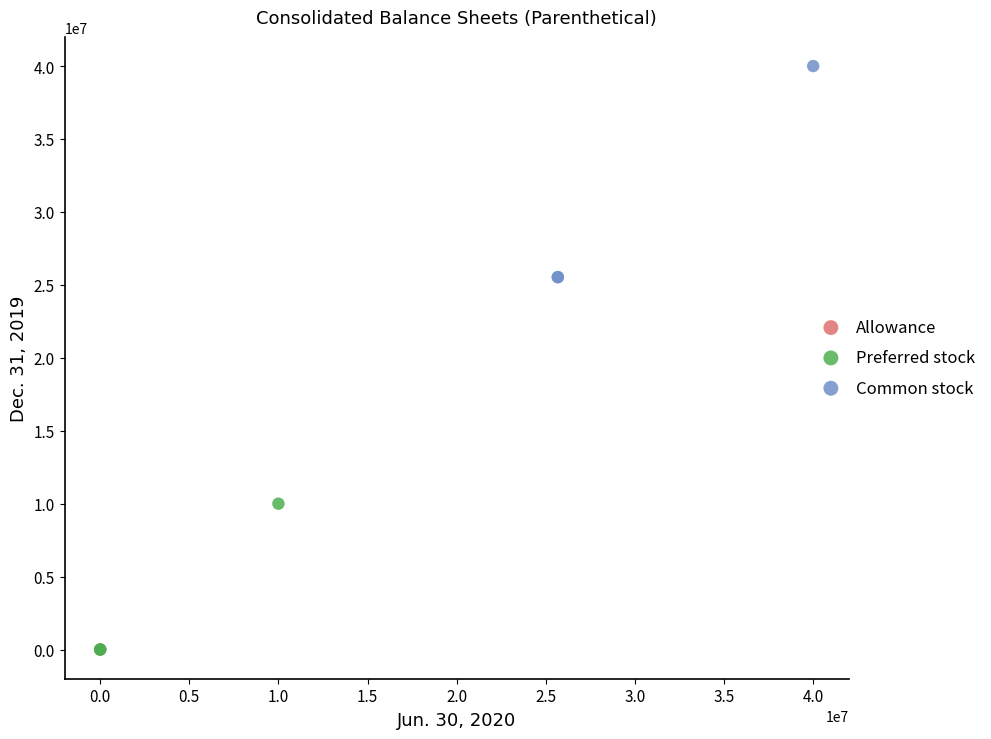

What are all the series names shown in the legend?

Allowance, Preferred stock, Common stock